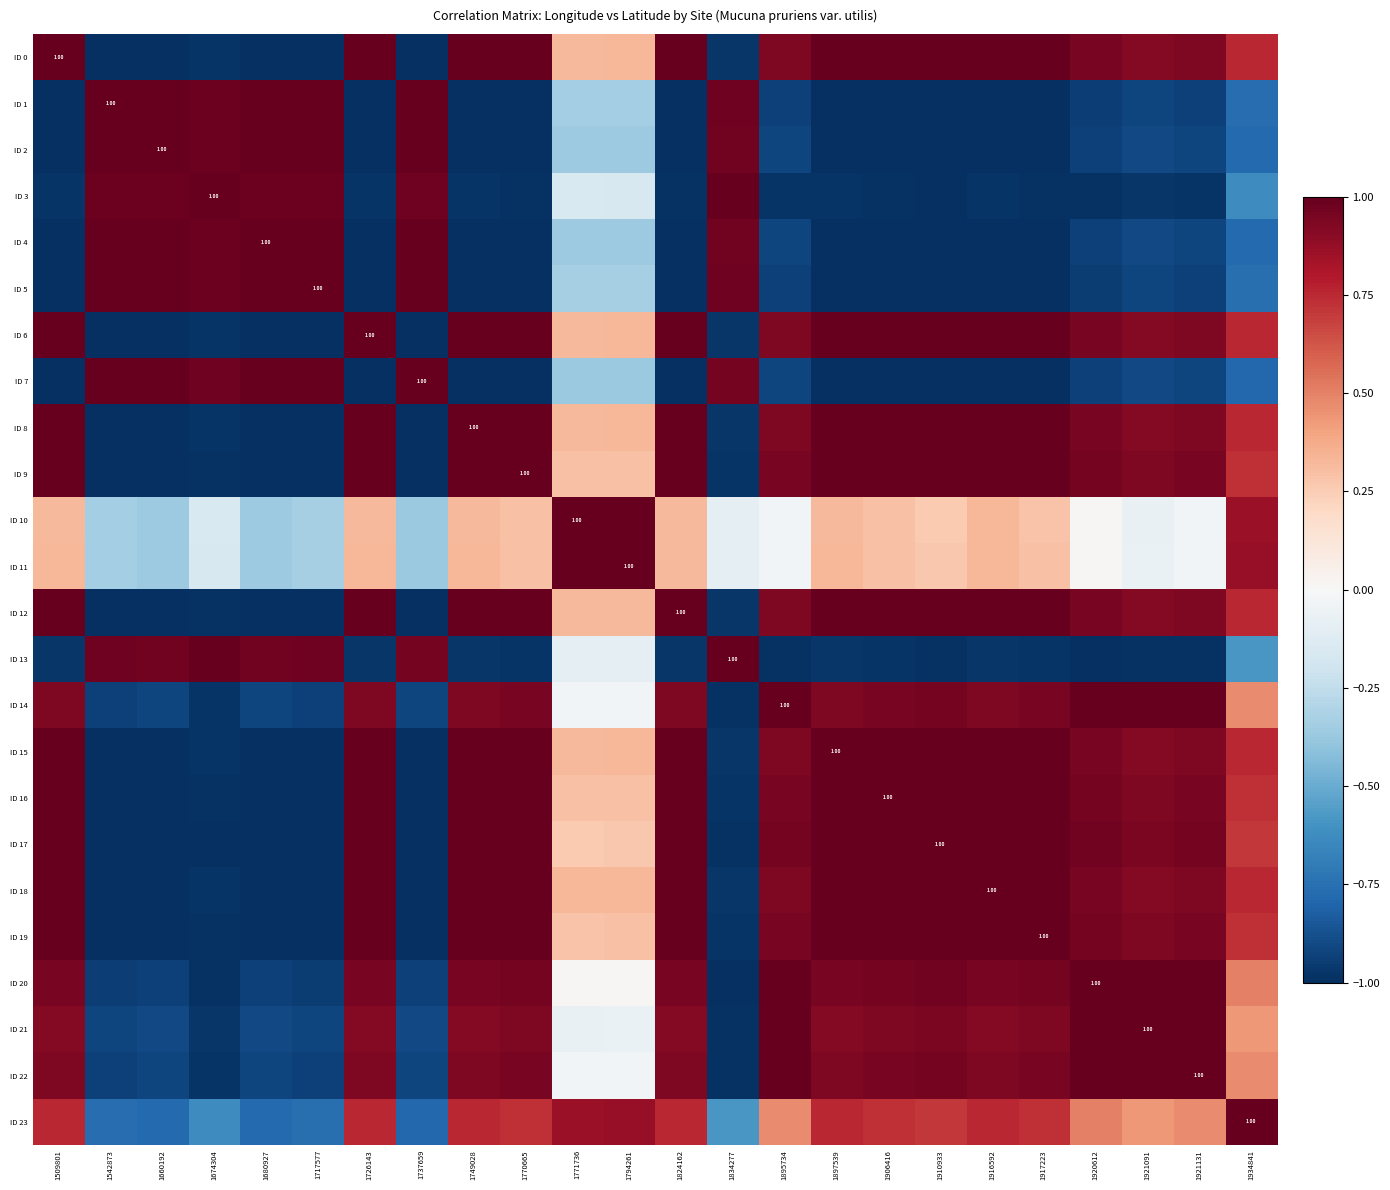

The value of ID 10 at 1834277 is -0.0. True or false?

False